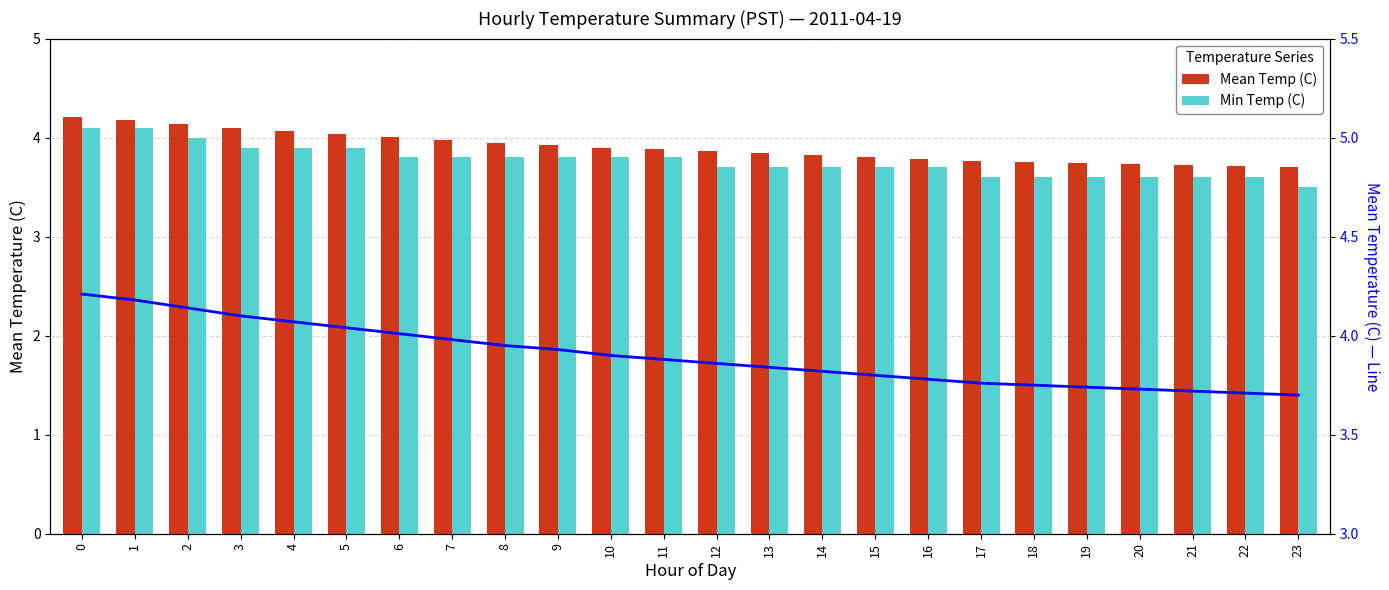

Reading left to right, what are all the values shown in this chart?

Mean Temp (C): 0=4.2	1=4.2	2=4.1	3=4.1	4=4.1	5=4.0	6=4.0	7=4.0	8=4.0	9=3.9	10=3.9	11=3.9	12=3.9	13=3.8	14=3.8	15=3.8	16=3.8	17=3.8	18=3.8	19=3.7	20=3.7	21=3.7	22=3.7	23=3.7
Min Temp (C): 0=4.1	1=4.1	2=4.0	3=3.9	4=3.9	5=3.9	6=3.8	7=3.8	8=3.8	9=3.8	10=3.8	11=3.8	12=3.7	13=3.7	14=3.7	15=3.7	16=3.7	17=3.6	18=3.6	19=3.6	20=3.6	21=3.6	22=3.6	23=3.5
Mean Temp Line: 0=4.2	1=4.2	2=4.1	3=4.1	4=4.1	5=4.0	6=4.0	7=4.0	8=4.0	9=3.9	10=3.9	11=3.9	12=3.9	13=3.8	14=3.8	15=3.8	16=3.8	17=3.8	18=3.8	19=3.7	20=3.7	21=3.7	22=3.7	23=3.7